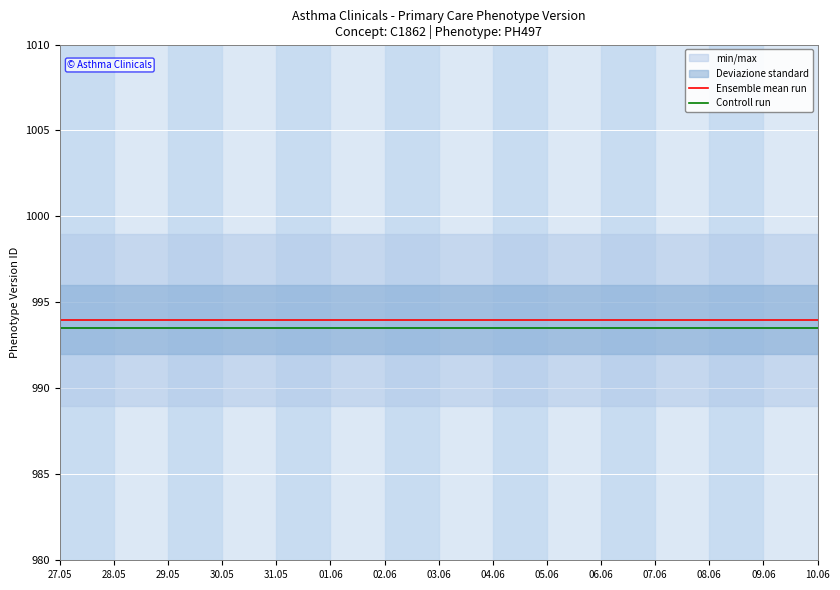

Which category has the highest value in the Controll run series?

27.05